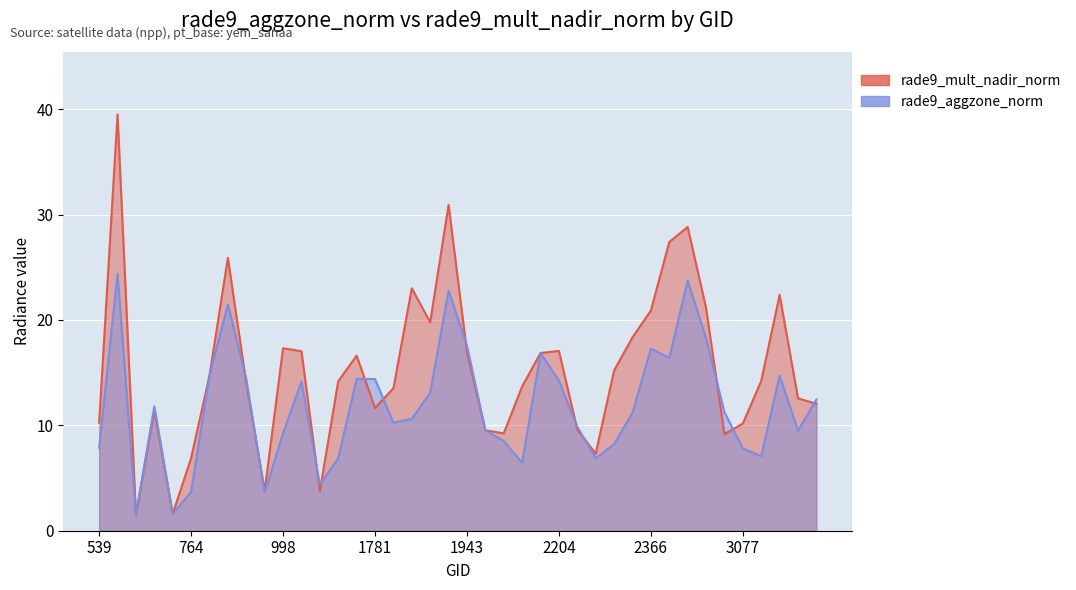

Which has a higher value, 2951 or 1070?

2951